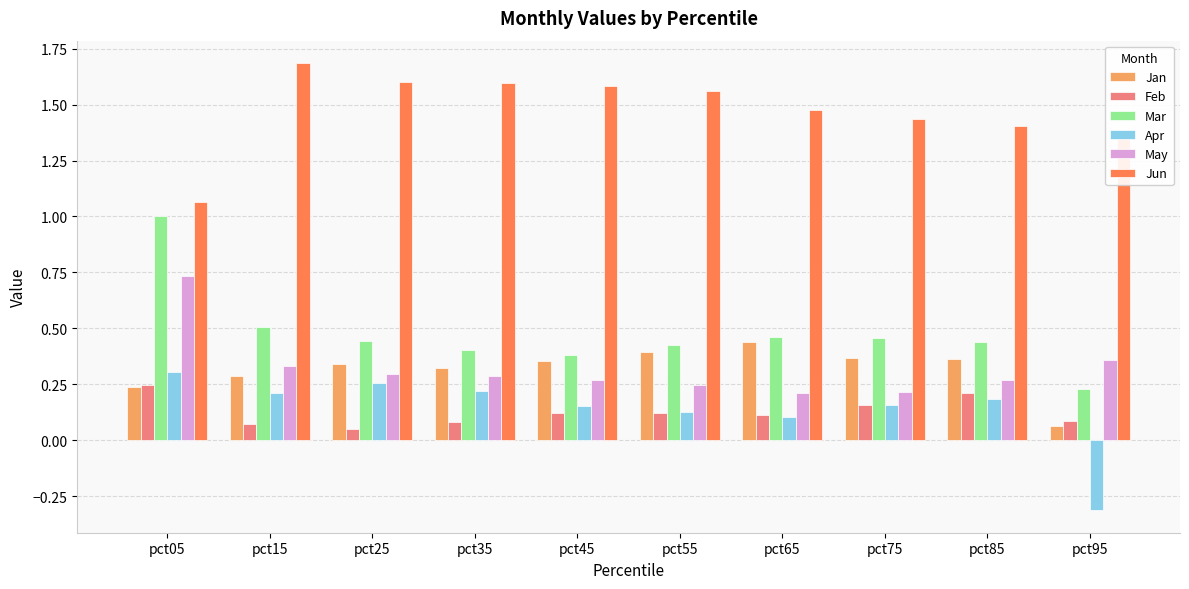

Which category has the highest value in the Jan series?

pct65